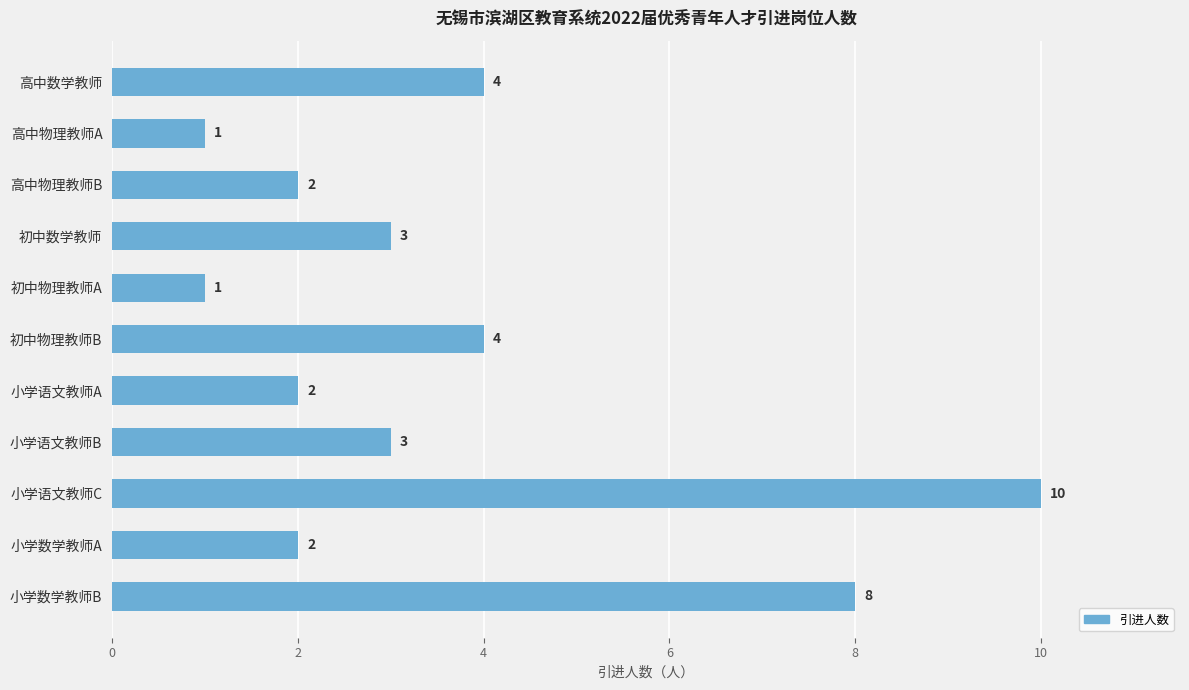

What is the value of the 6th bar from the top?

4